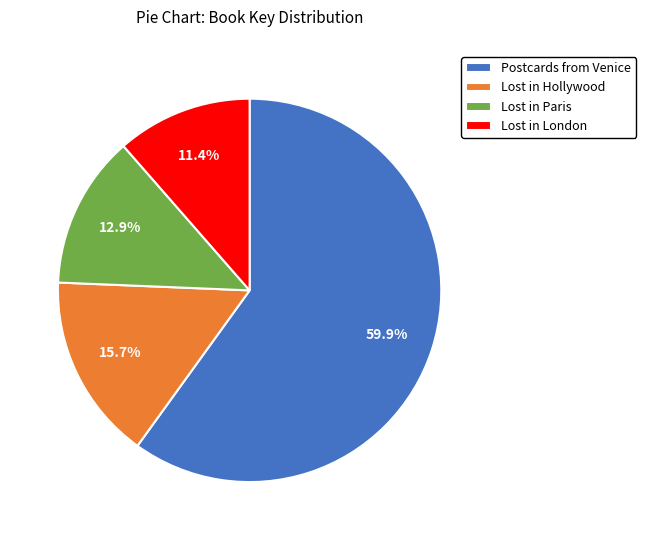

Rank the categories by value from lowest to highest.

Lost in London, Lost in Paris, Lost in Hollywood, Postcards from Venice